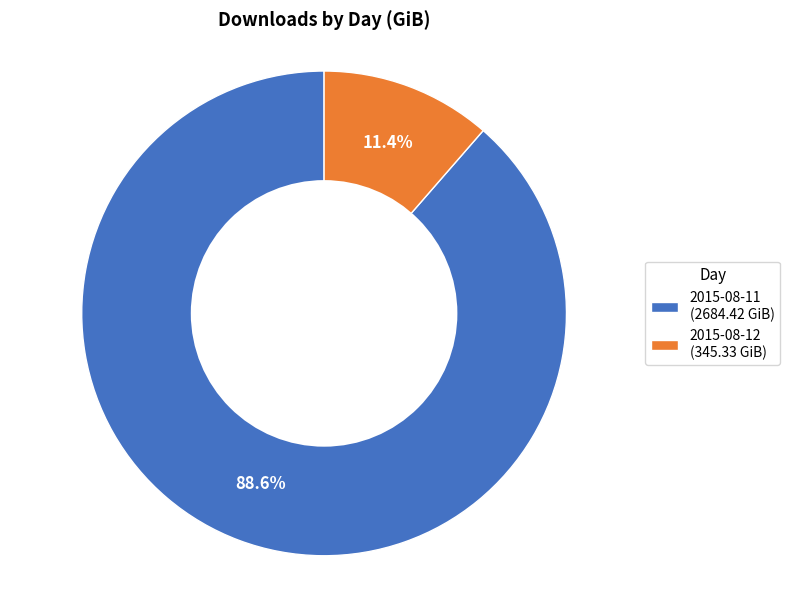

To the nearest percent, what is the difference between the largest and smallest slice percentages?

77%